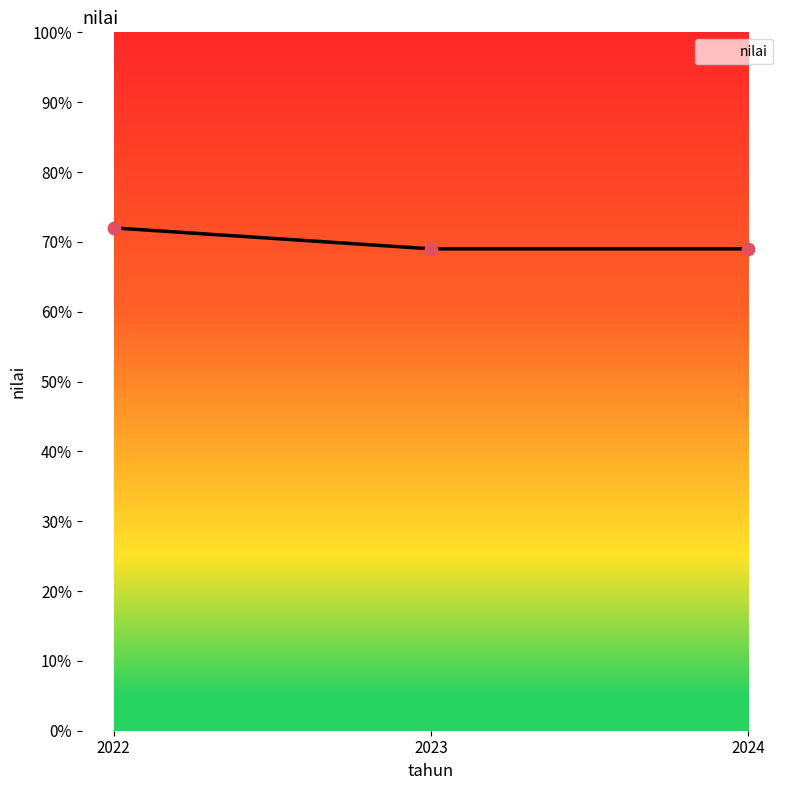

What is the ratio of the value at 2024 to the value at 2023?

1.0